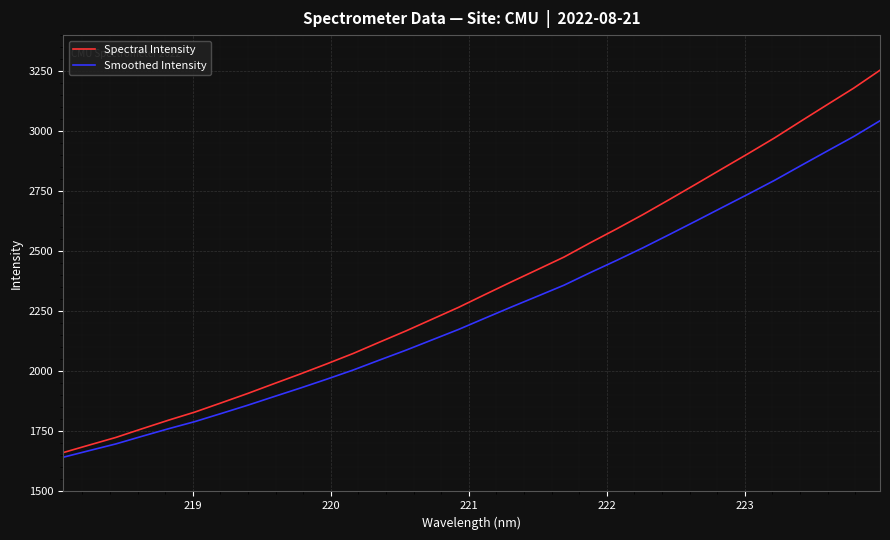

What is the difference between the maximum and minimum values in the Spectral Intensity series?

1592.2